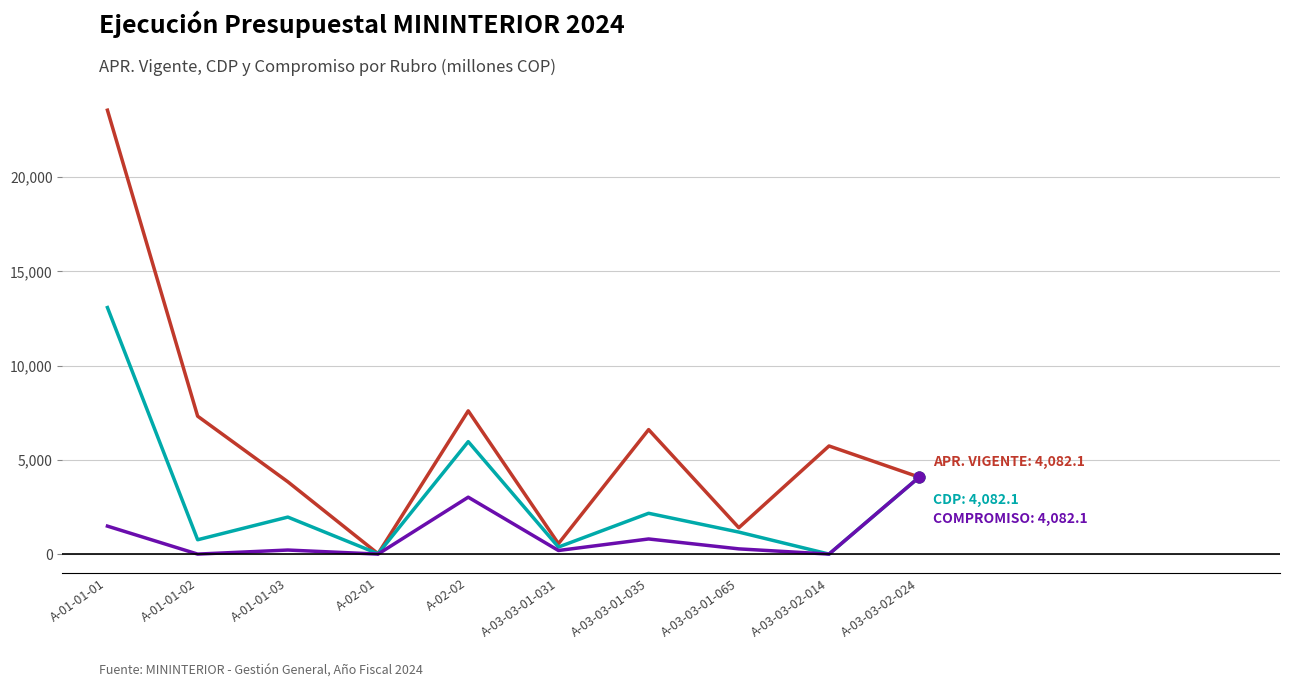

At which category is the sum across all series the highest?

A-01-01-01